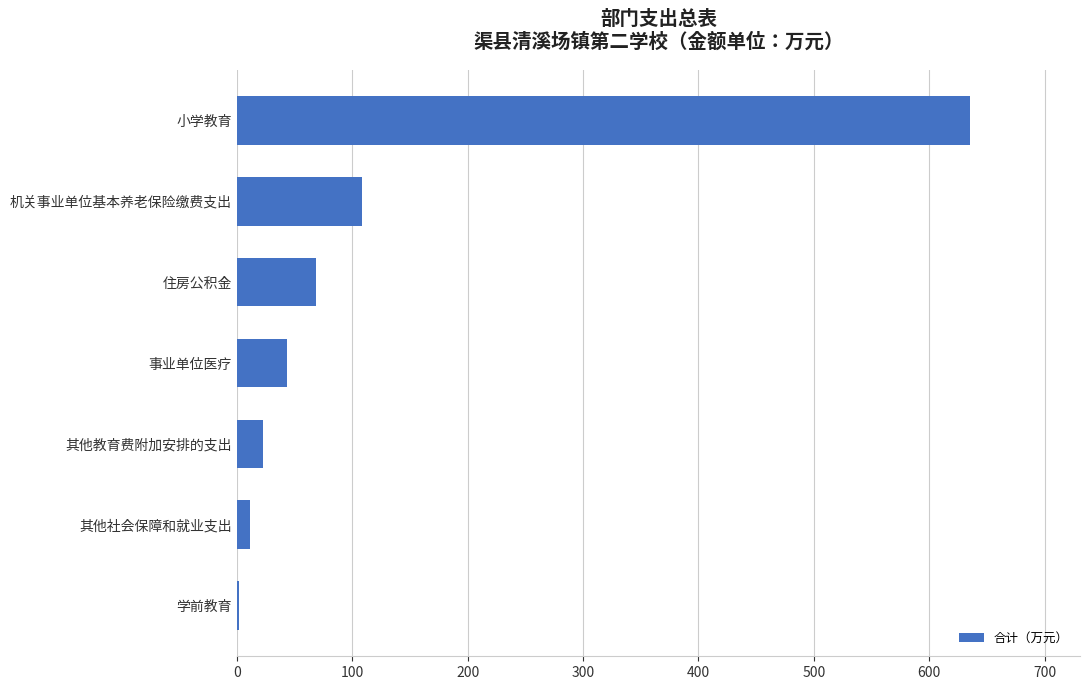

What is the change in value from 小学教育 to 事业单位医疗?

-591.9